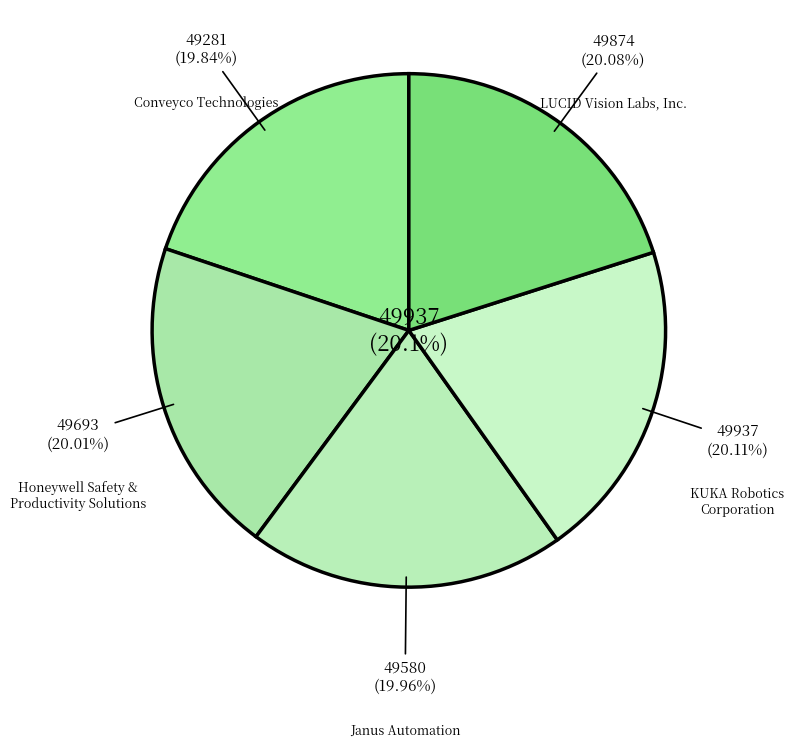

What is the change in value from Conveyco Technologies to Honeywell Safety & Productivity Solutions?

+412